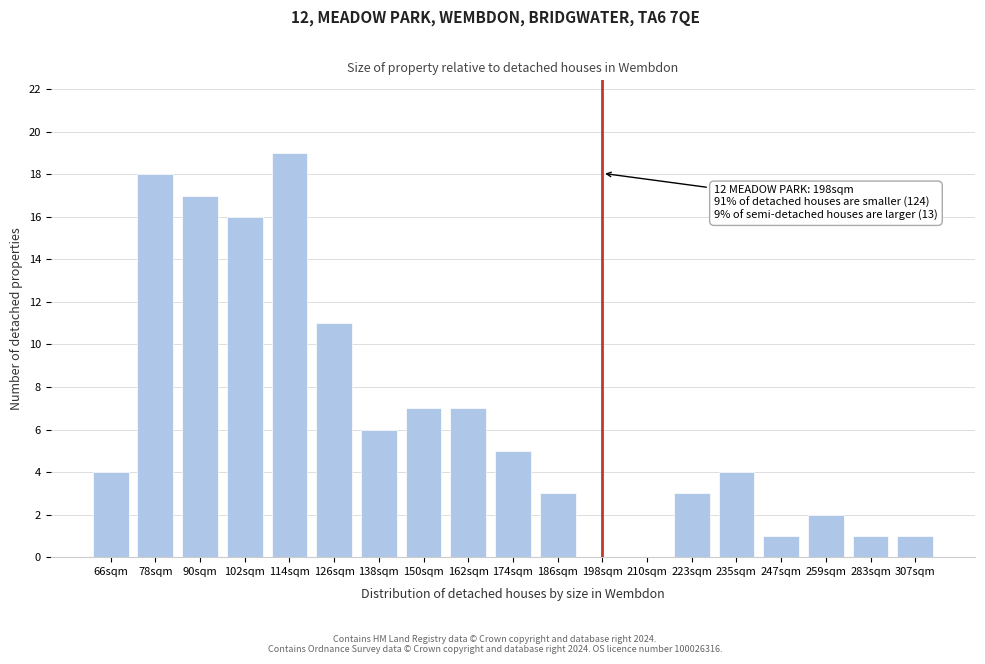

Reading left to right, extract all data points from this chart.

66sqm=4	78sqm=18	90sqm=17	102sqm=16	114sqm=19	126sqm=11	138sqm=6	150sqm=7	162sqm=7	174sqm=5	186sqm=3	198sqm=0	210sqm=0	223sqm=3	235sqm=4	247sqm=1	259sqm=2	283sqm=1	307sqm=1